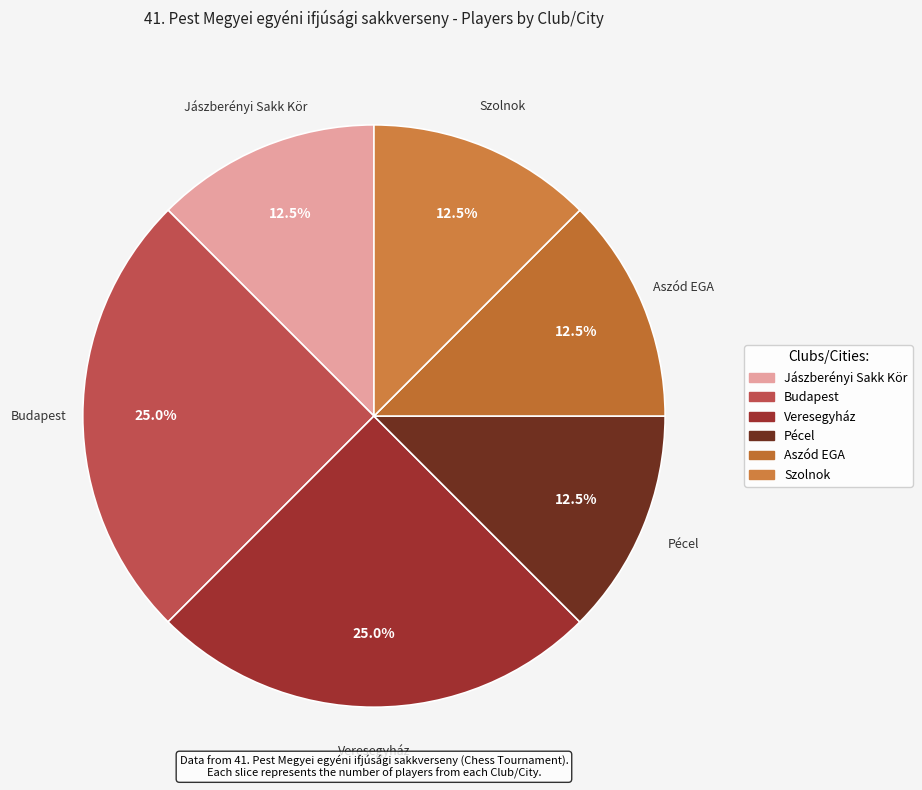

Combined, do Veresegyház and Aszód EGA account for over 50%?

No